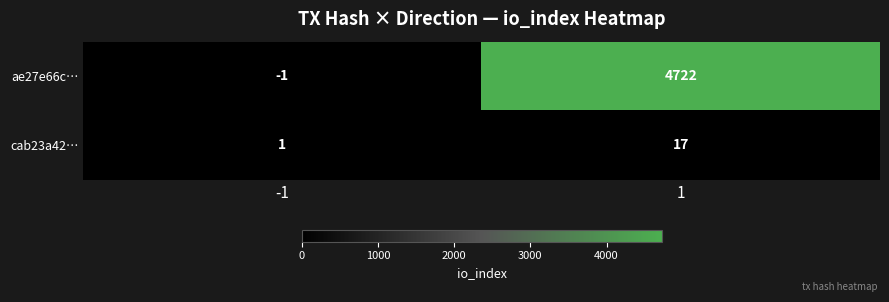

At which category is the sum across all series the highest?

1